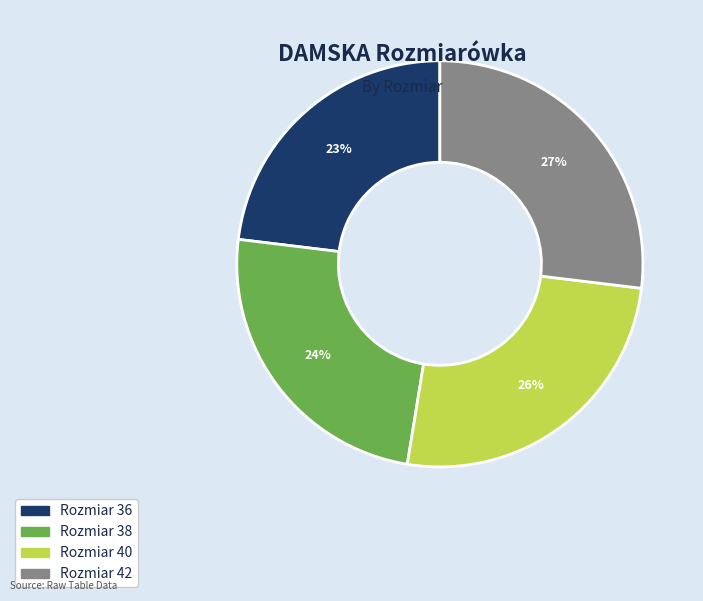

Is there a majority slice in this chart?

No